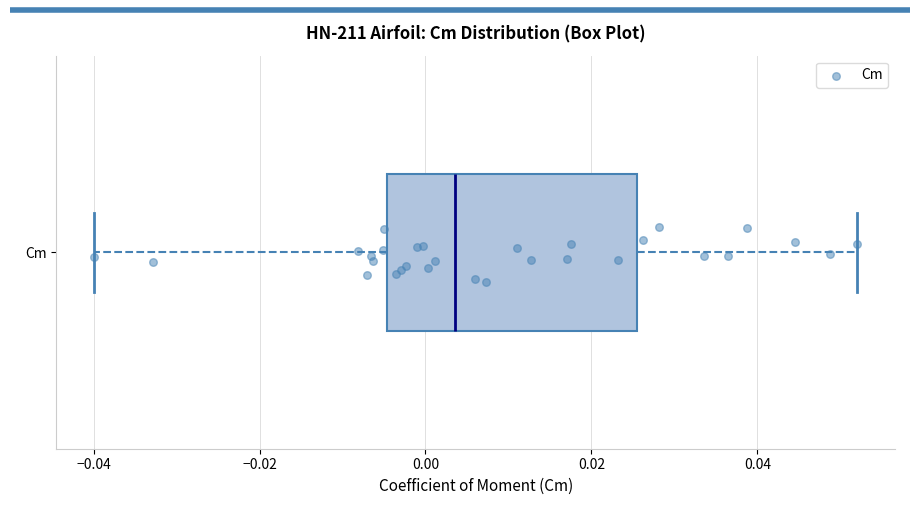

Read this box plot against the x-axis: the position of the median line, the range covered by the box, and the ends of both whiskers. The values are not printed on the chart, so give them approximately, as read against the axis.

median 0.004, box -0.004 to 0.026, whiskers -0.040 to 0.052